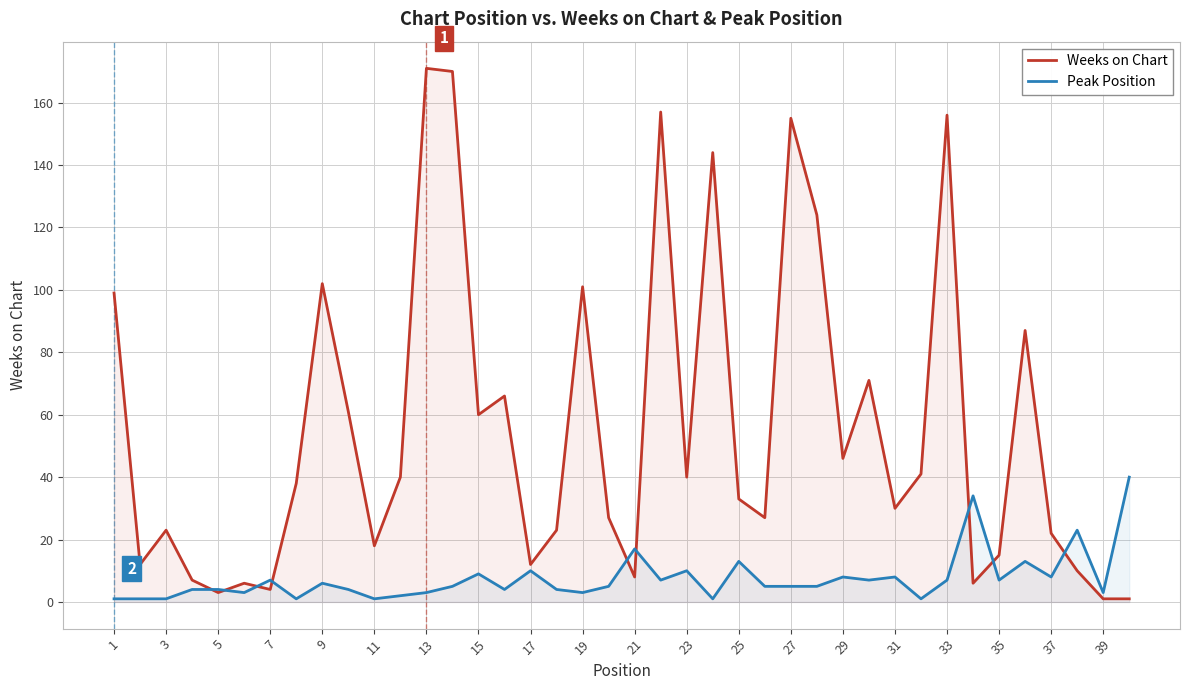

List the series in order of their overall mean, lowest first.

Peak Position, Weeks on Chart